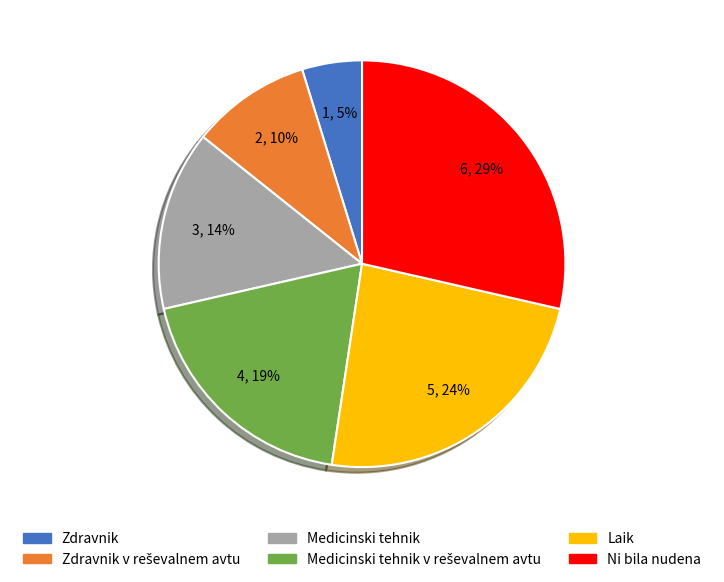

To the nearest percent, what percentage of the pie is Zdravnik?

5%